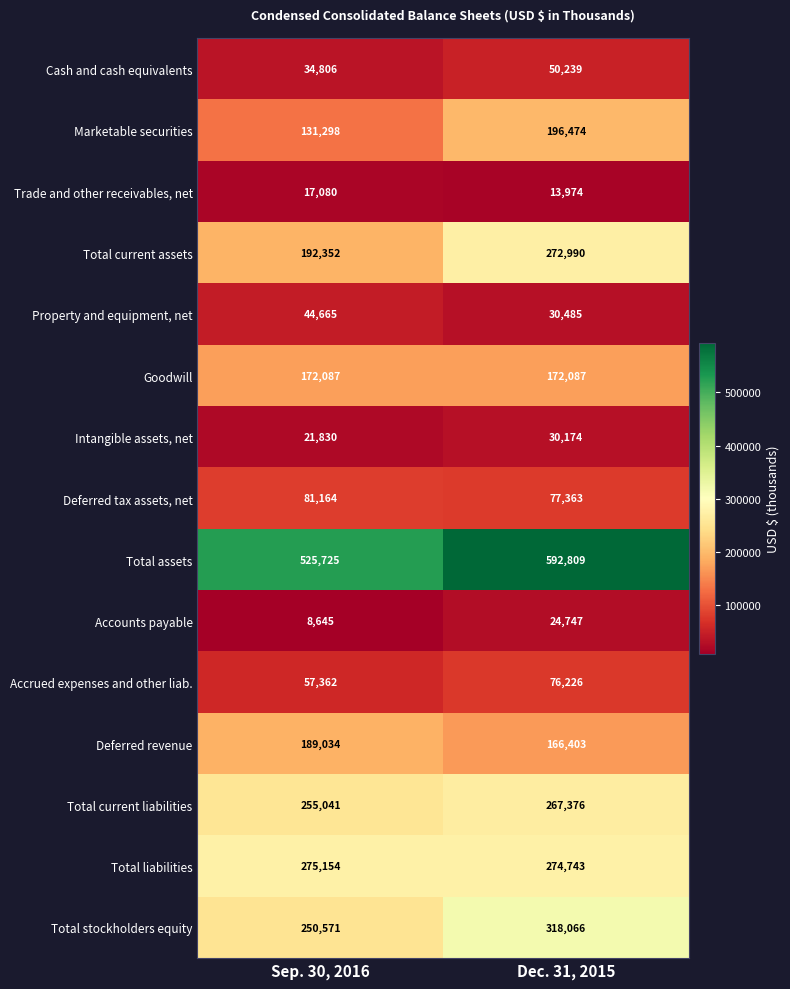

What is the total value across all series at Sep. 30, 2016?

2256814